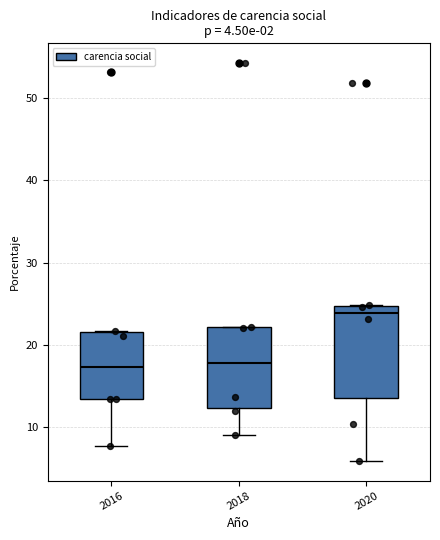

Comparing the boxes themselves (not the whiskers), which one is the tallest?

2020